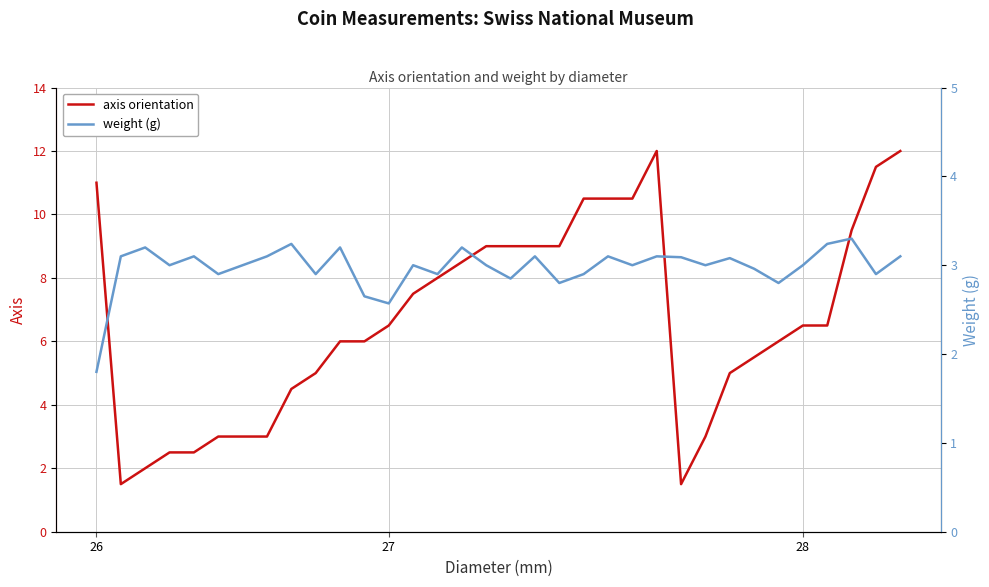

The value of weight at 16 is 5.3. True or false?

False